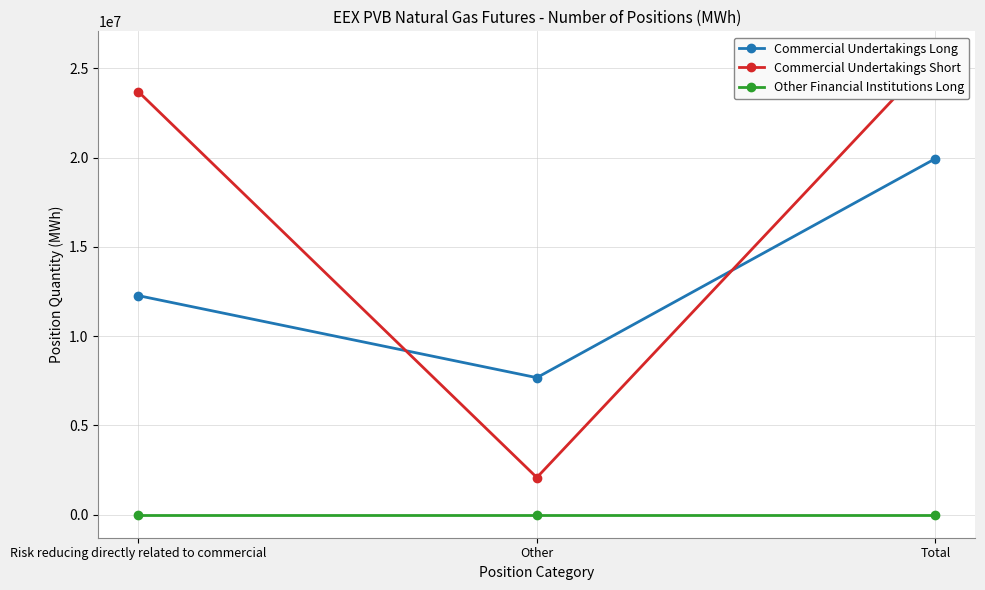

Rank the series at Other from highest to lowest value.

Commercial Undertakings Long, Commercial Undertakings Short, Other Financial Institutions Long